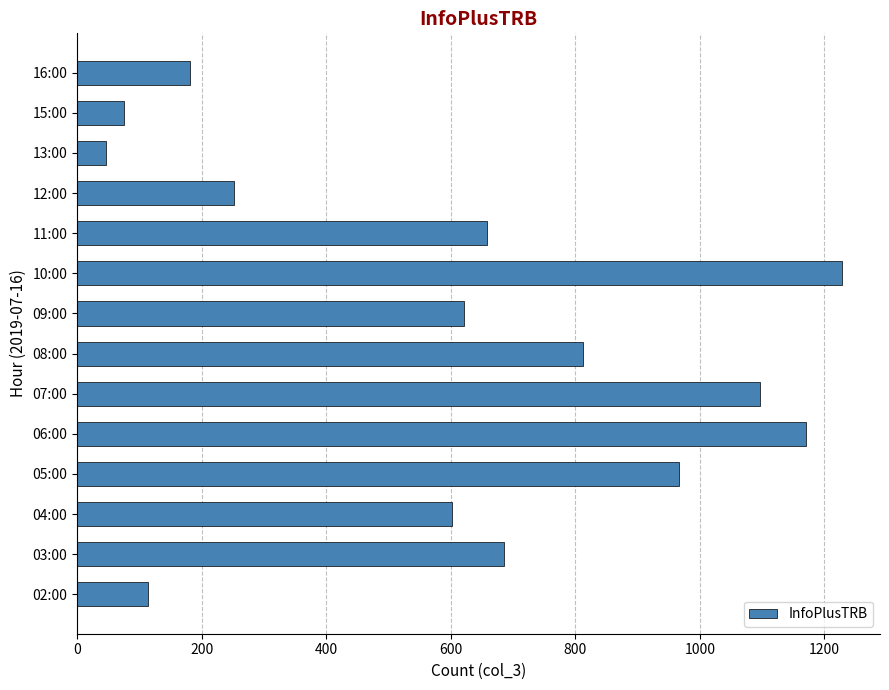

Which label corresponds to the largest value in the chart?

10:00